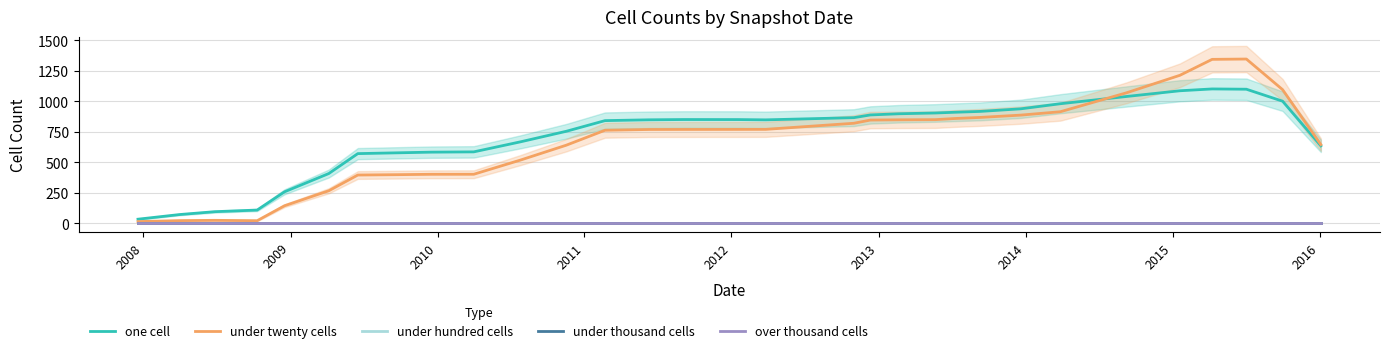

True or false: one cell has a value of 1435.8 at 18.

False